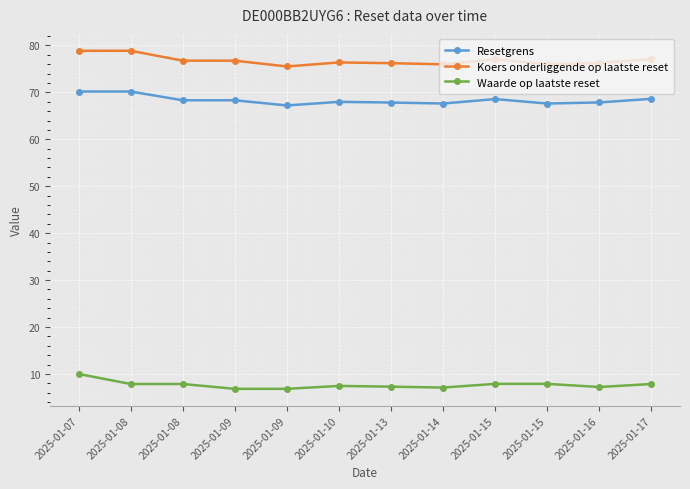

What is the sum of the Waarde op laatste reset values at 2025-01-10 and 2025-01-08?

15.3